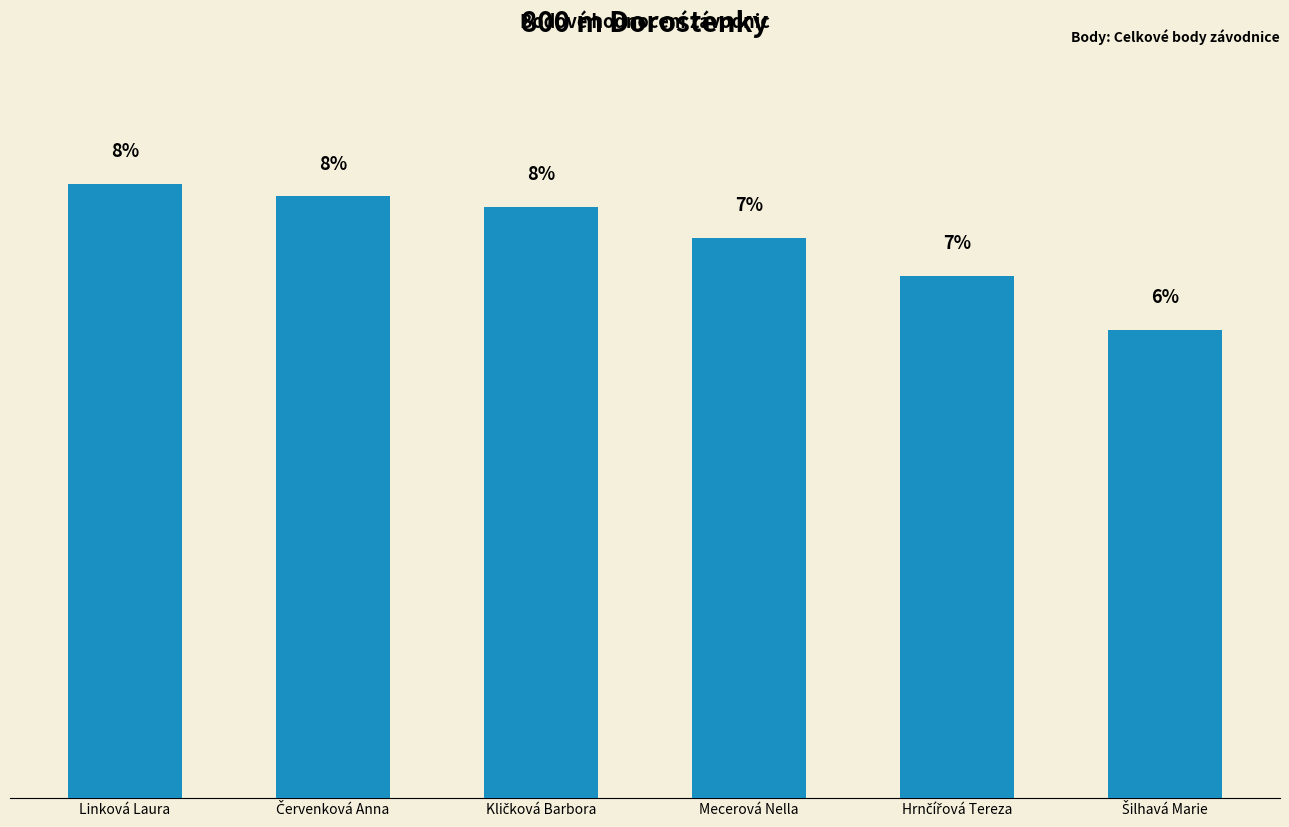

At which label does the data first exceed 7?

Linková Laura